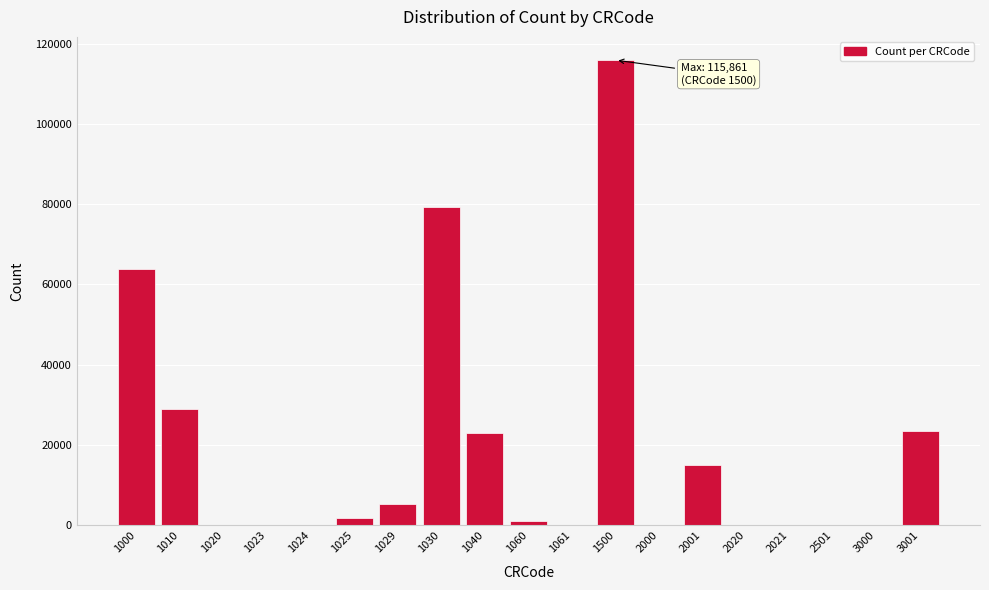

What is the maximum value shown in the chart?

115861